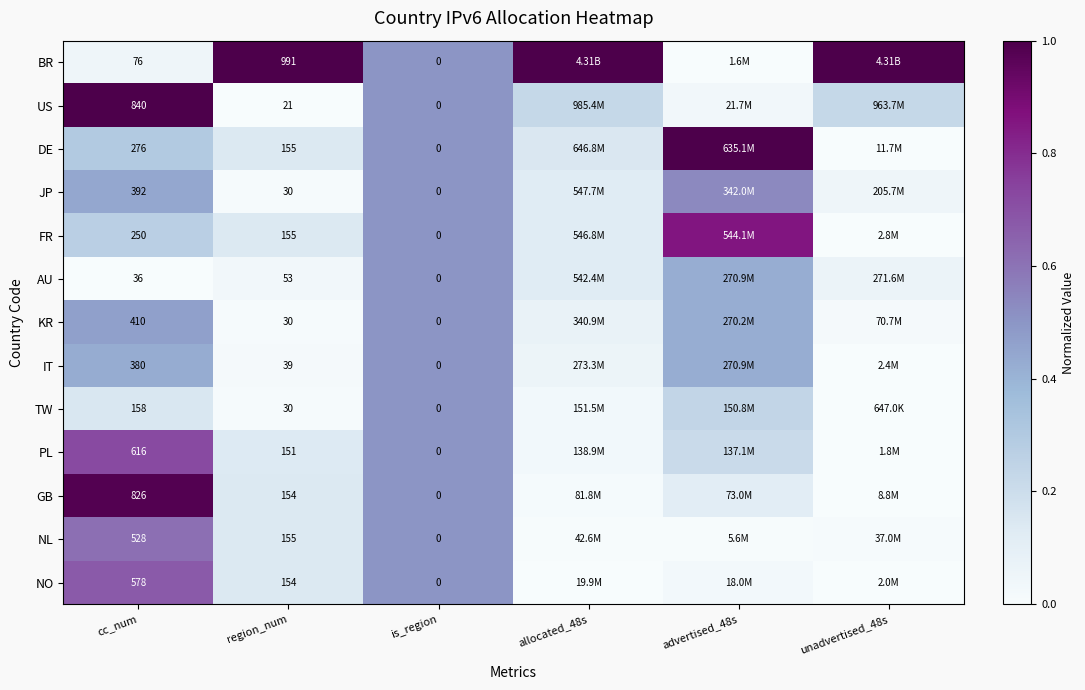

List the labels in order of DE value, smallest first.

unadvertised_48s, region_num, allocated_48s, cc_num, is_region, advertised_48s